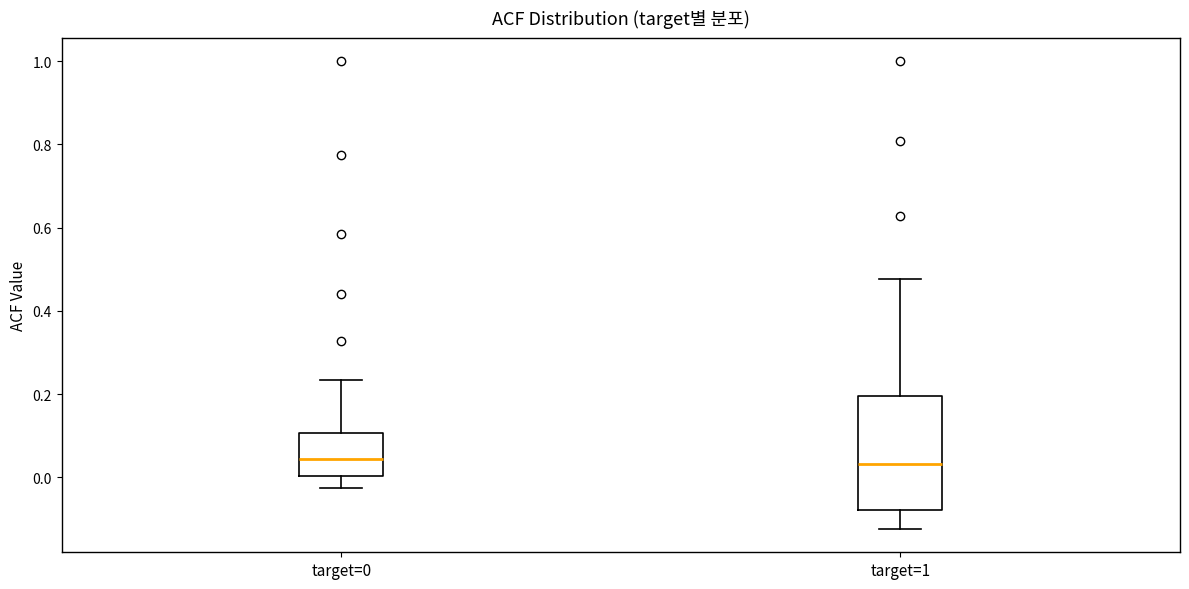

Where does the lower whisker of the box for target=1 end on the y-axis? The values are not printed on the chart, so give them approximately, as read against the axis.

-0.12